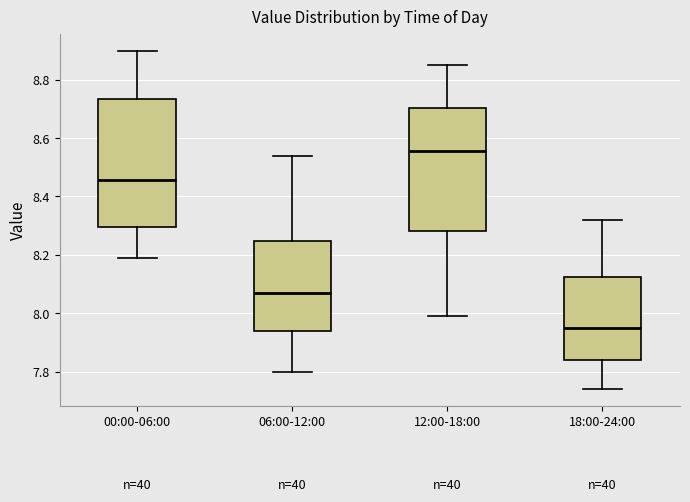

Which box's median line is the highest?

12:00-18:00